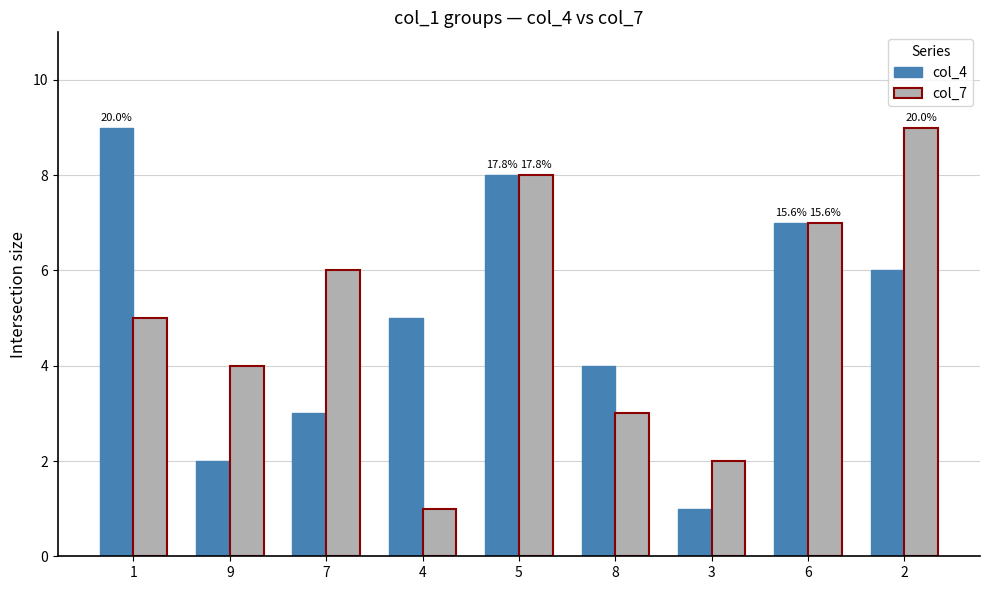

True or false: col_7 has a value of 4 at 8.

False